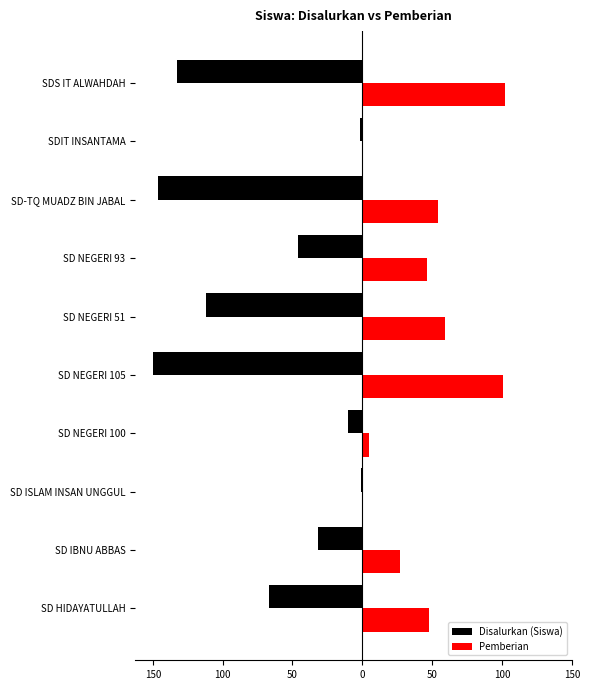

What are all the series names shown in the legend?

Disalurkan (Siswa), Pemberian